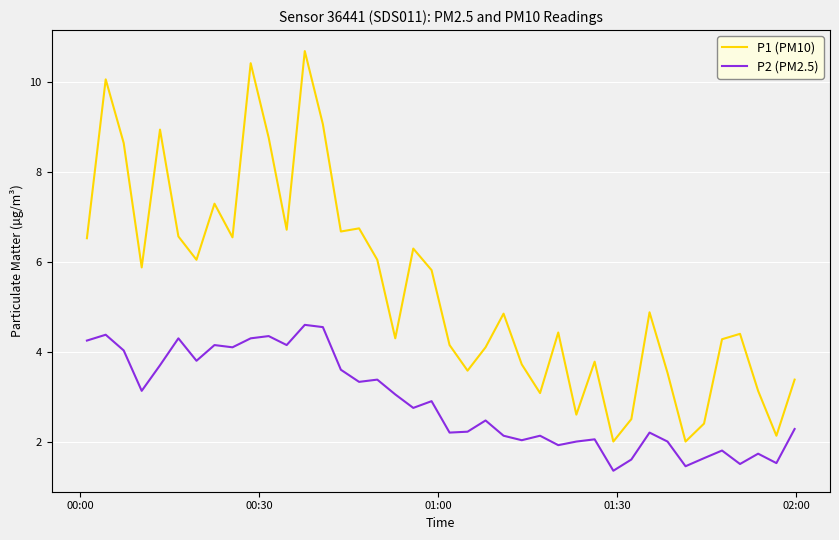

Count the number of data series in this chart.

2